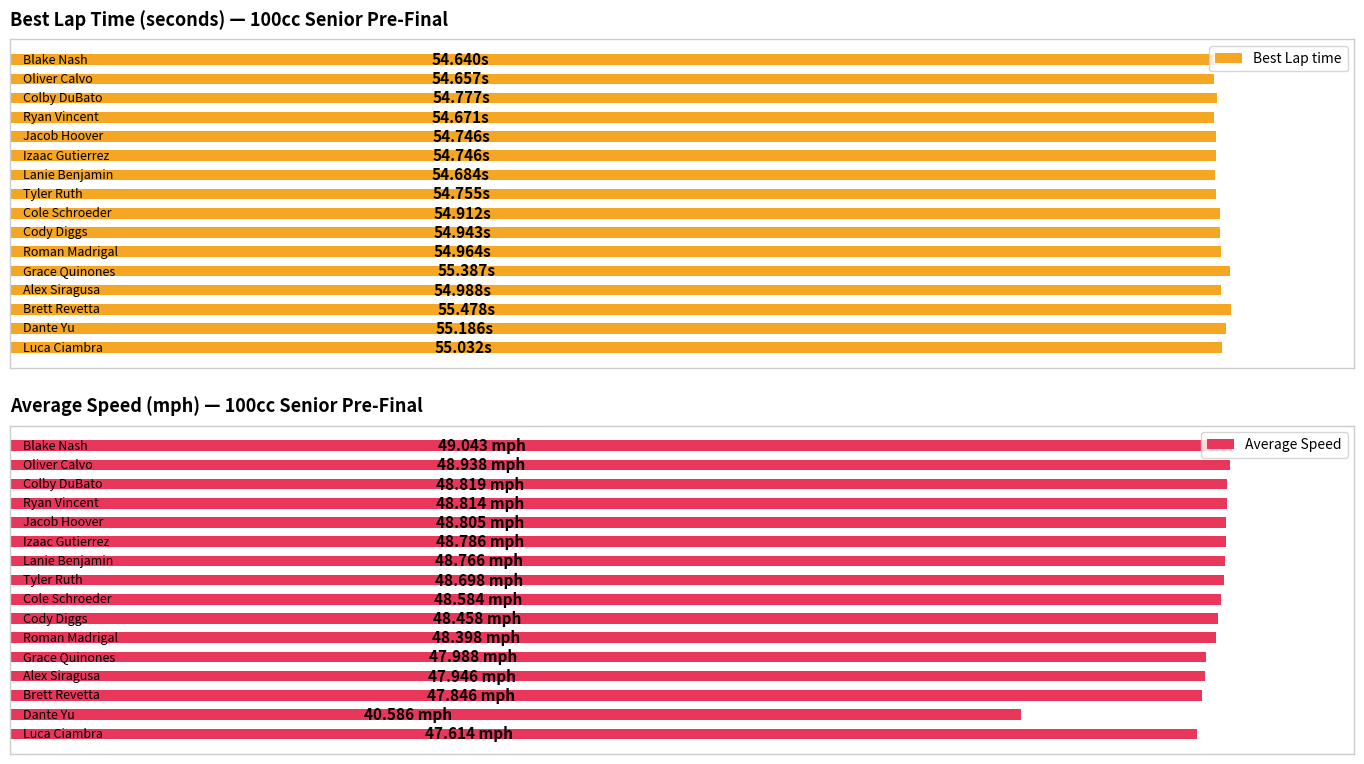

Read the Average Speed value at 11.

48.0